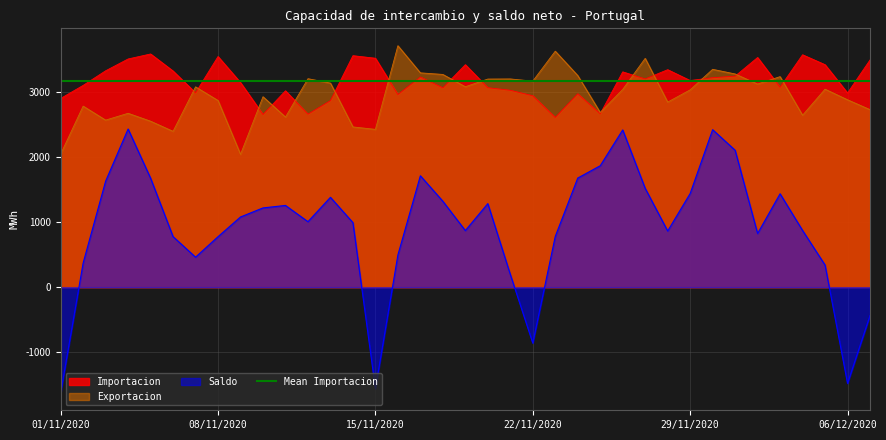

How many interior local peaks does the Importacion series have?

11